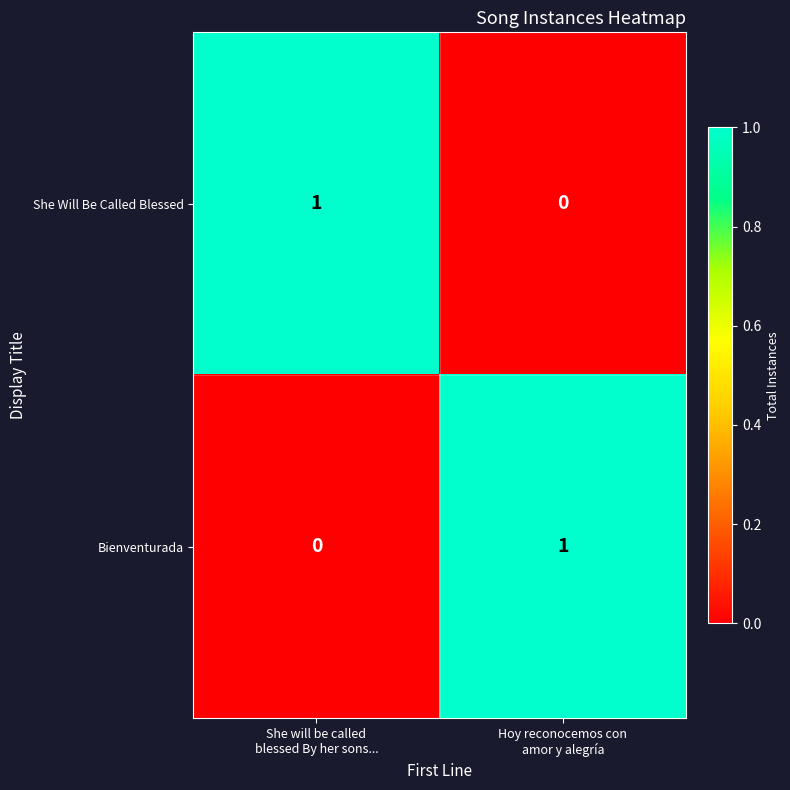

Rank the series at She will be called
blessed By her sons... from lowest to highest value.

Bienventurada, She Will Be Called Blessed